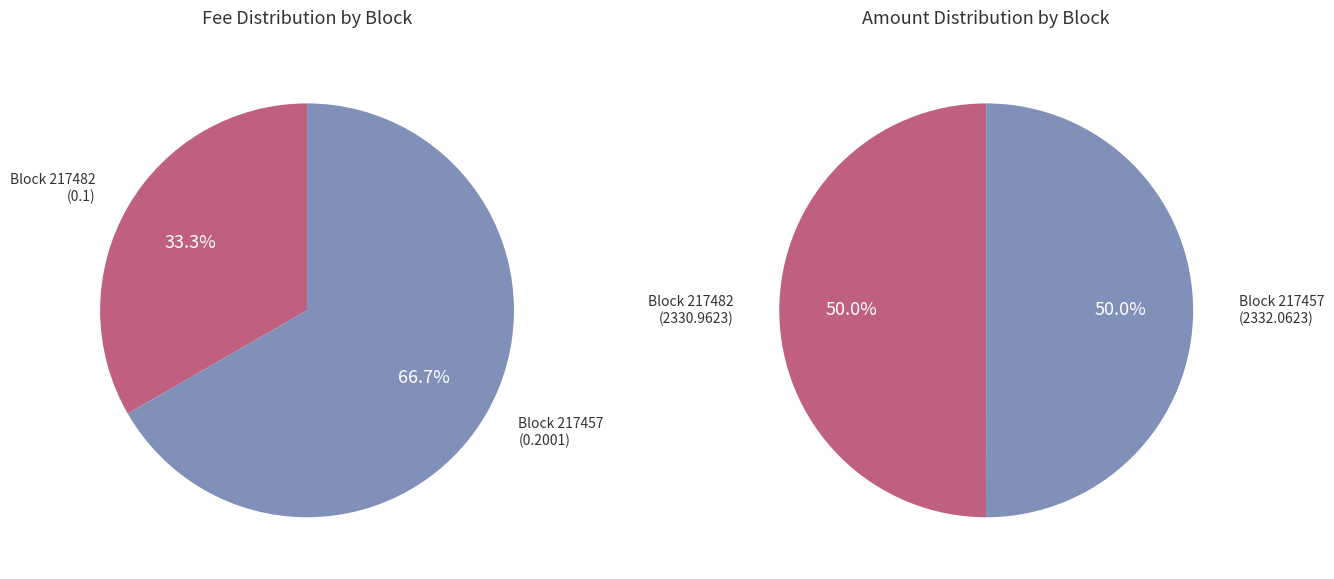

What is the majority slice?

217457